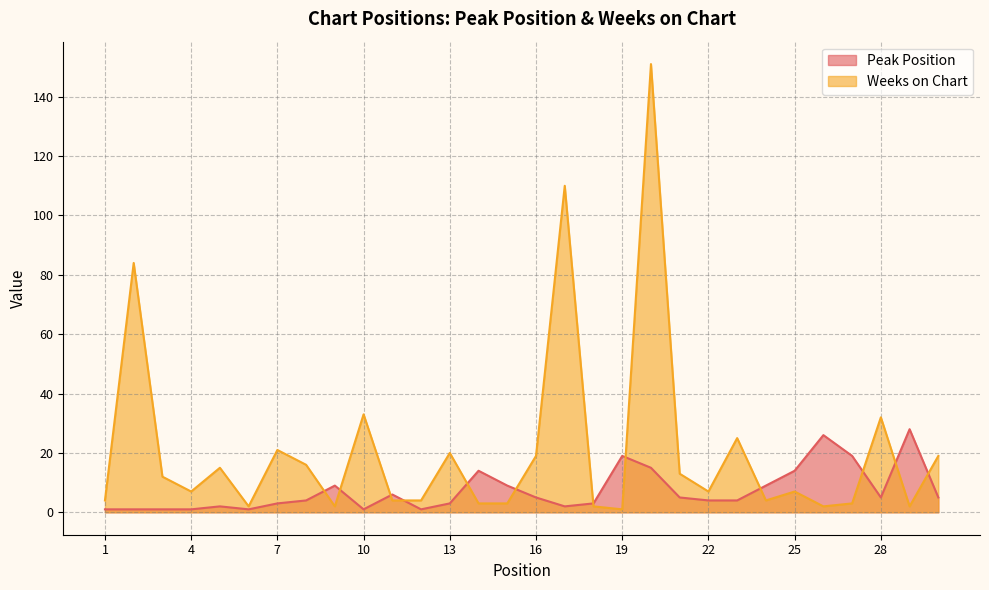

Between 23 and 27, which series saw the biggest shift?

Weeks on Chart